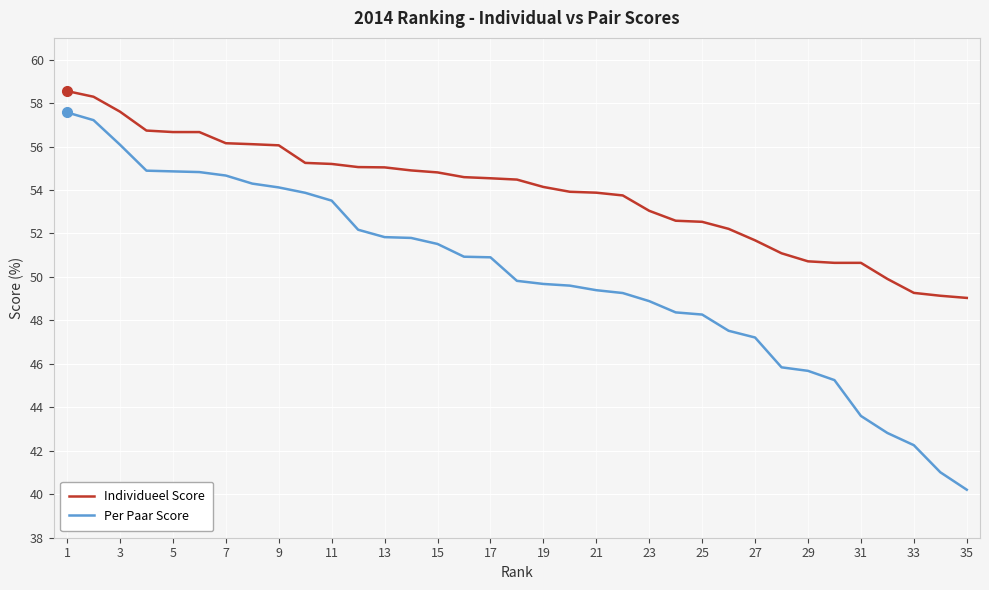

How many lines are shown in the chart?

2